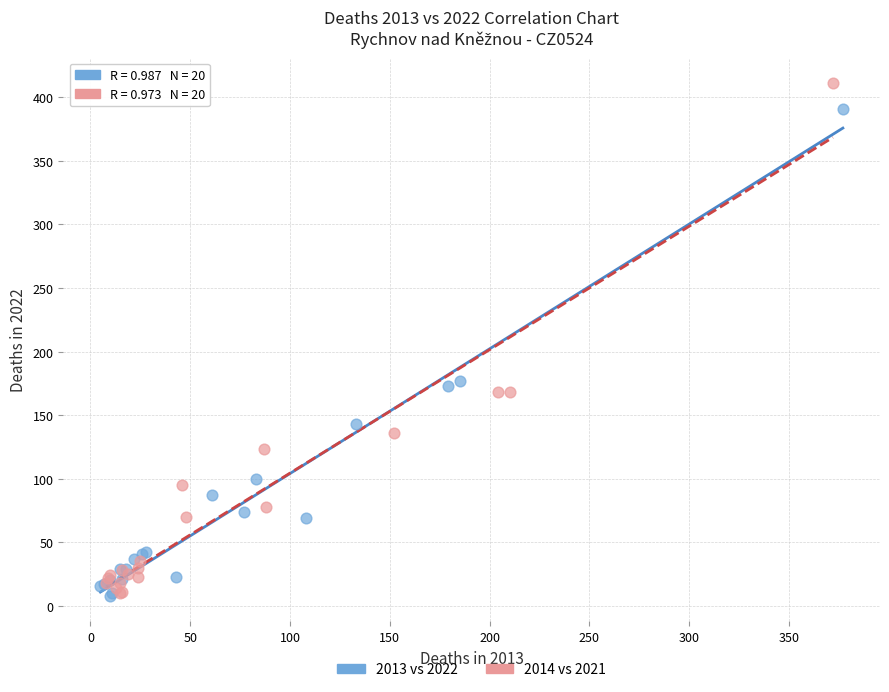

Which series reaches the maximum Y coordinate?

2014 vs 2021